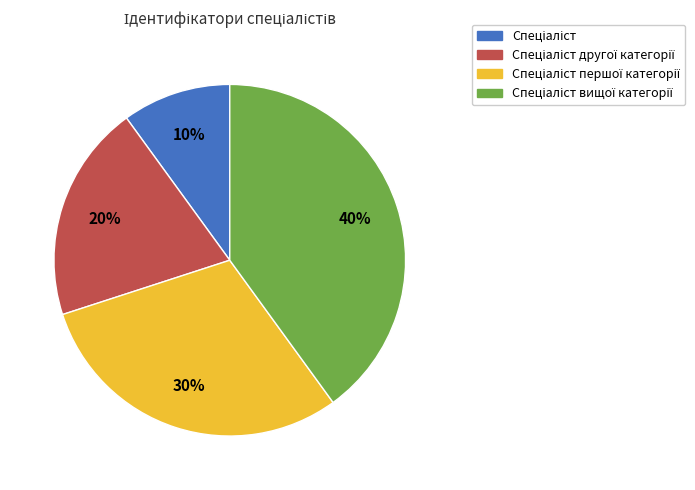

Is there a majority slice in this chart?

No